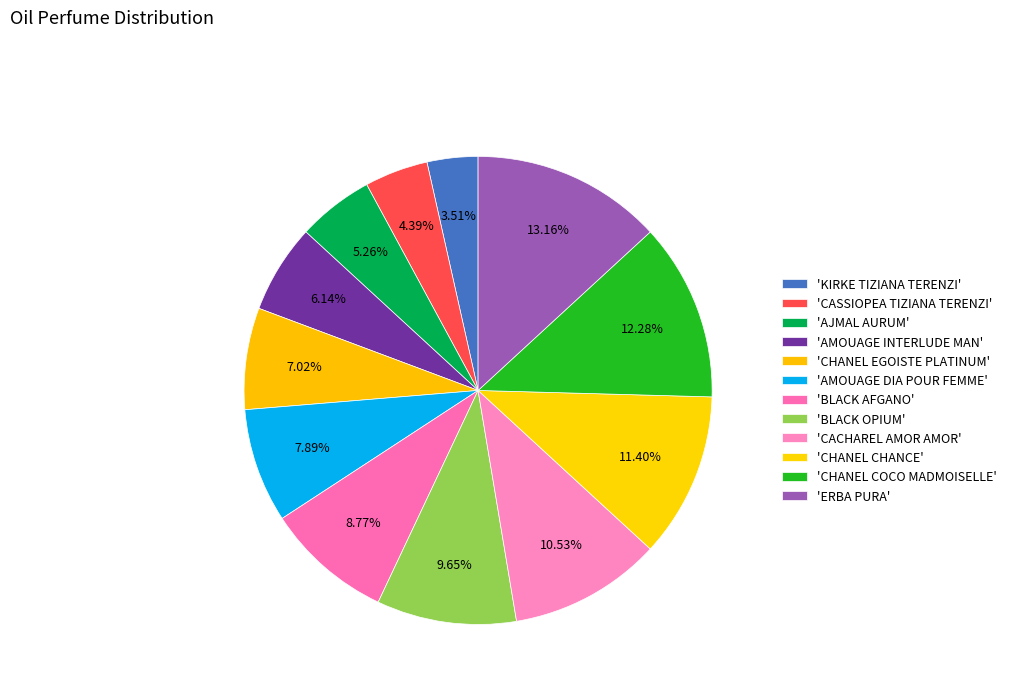

Count the number of slices in the pie.

12